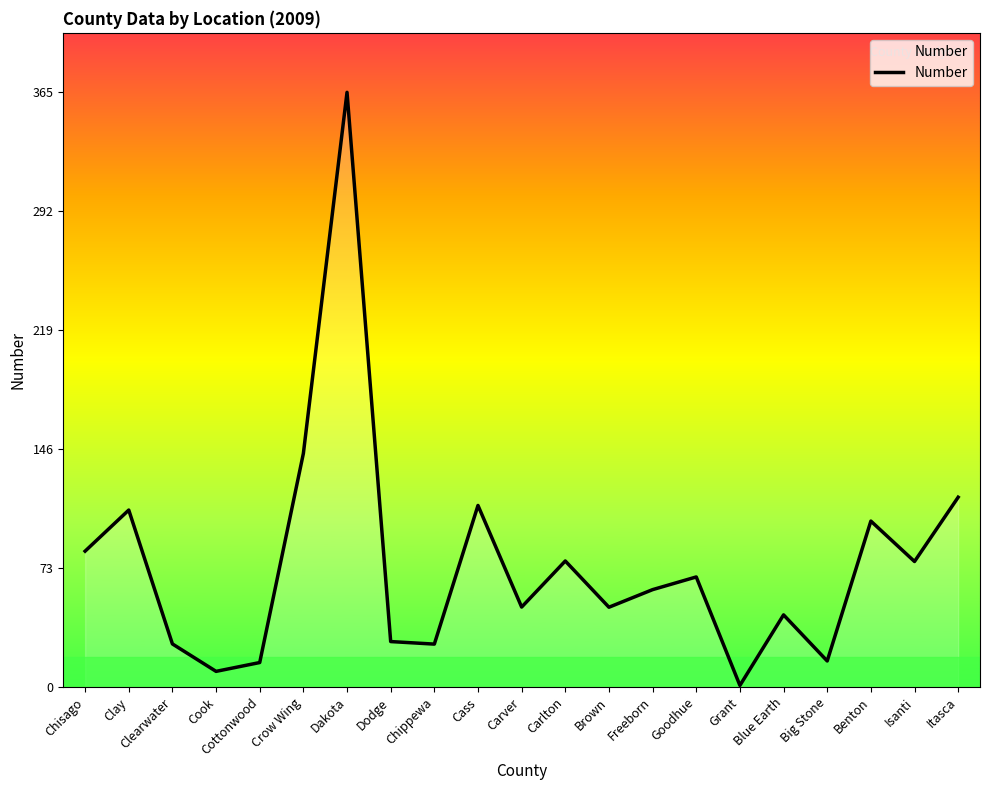

Which category has the lowest value across all series?

Grant